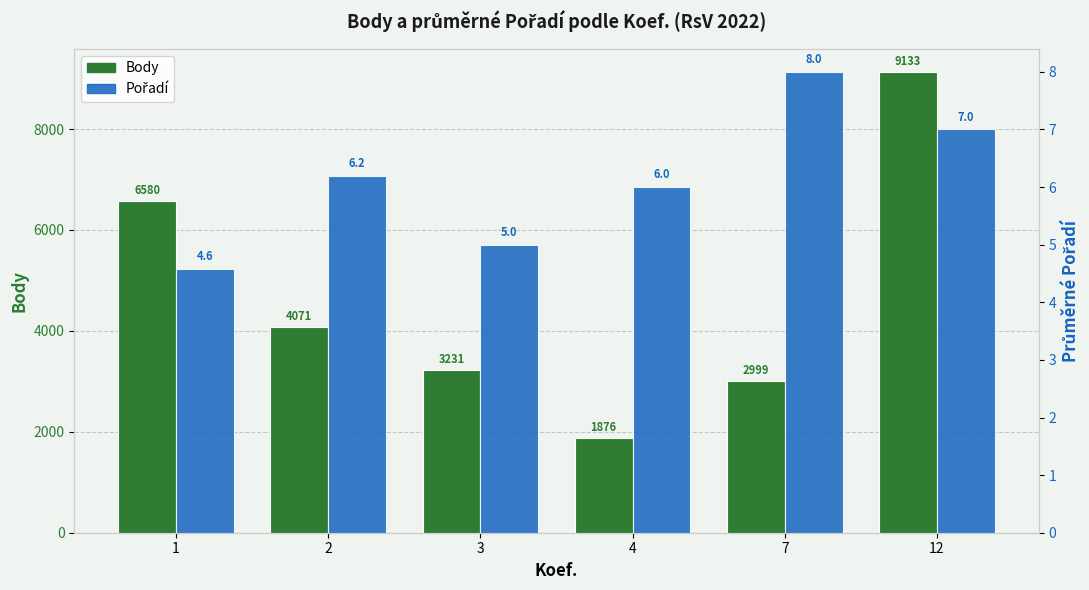

Is the value of Pořadí at 1 greater than the value of Body at 12?

No